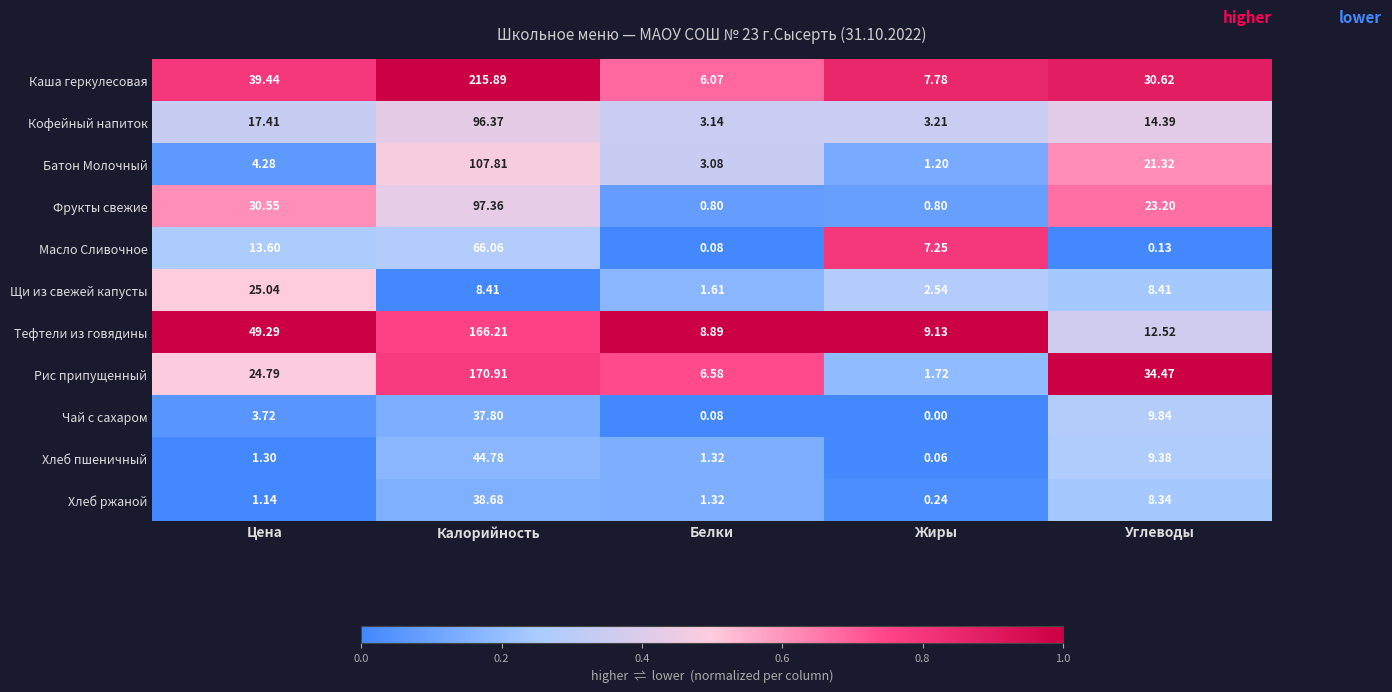

Where is Батон Молочный nearest to the value 54?

Углеводы